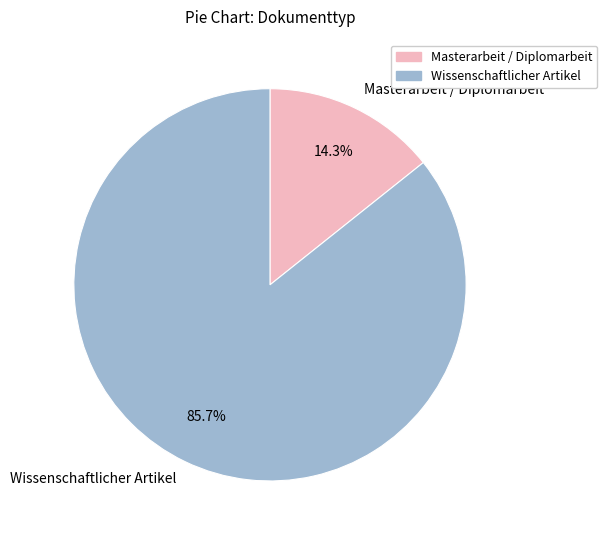

Rank the categories by value from lowest to highest.

Masterarbeit / Diplomarbeit, Wissenschaftlicher Artikel